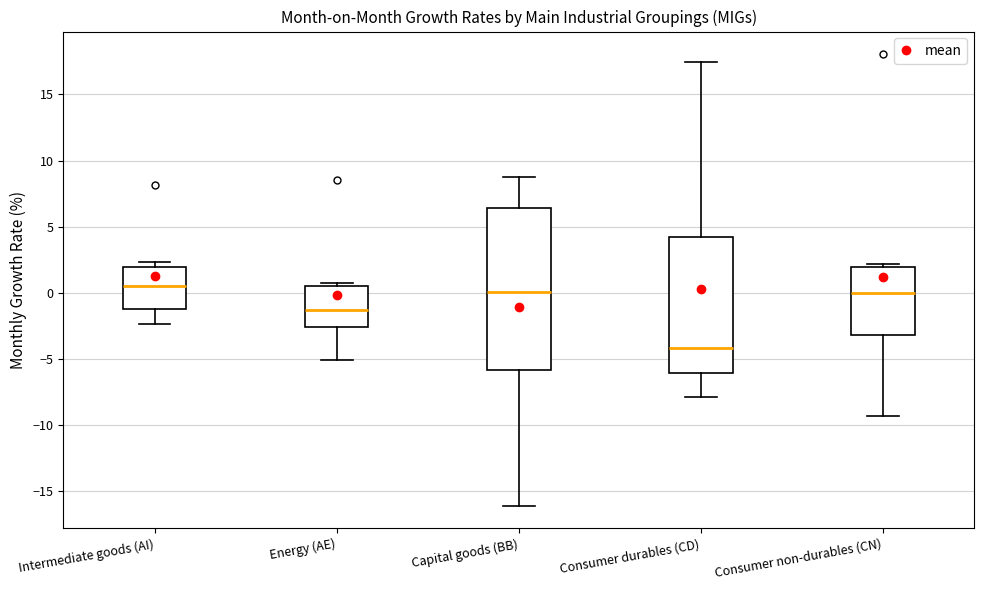

Reading left to right, transcribe this box plot: for each box, give where its median line is, the range the box spans, and where its two whiskers end, as read against the y-axis. The values are not printed on the chart, so give them approximately, as read against the axis.

Intermediate goods (AI): median 0.5, box -1.0 to 2.0, whiskers -2.5 to 2.5
Energy (AE): median -1.5, box -2.5 to 0.5, whiskers -5.0 to 1.0
Capital goods (BB): median 0.0, box -6.0 to 6.5, whiskers -16.0 to 9.0
Consumer durables (CD): median -4.0, box -6.0 to 4.0, whiskers -8.0 to 17.5
Consumer non-durables (CN): median 0.0, box -3.0 to 2.0, whiskers -9.5 to 2.0 (just above the box's upper edge)